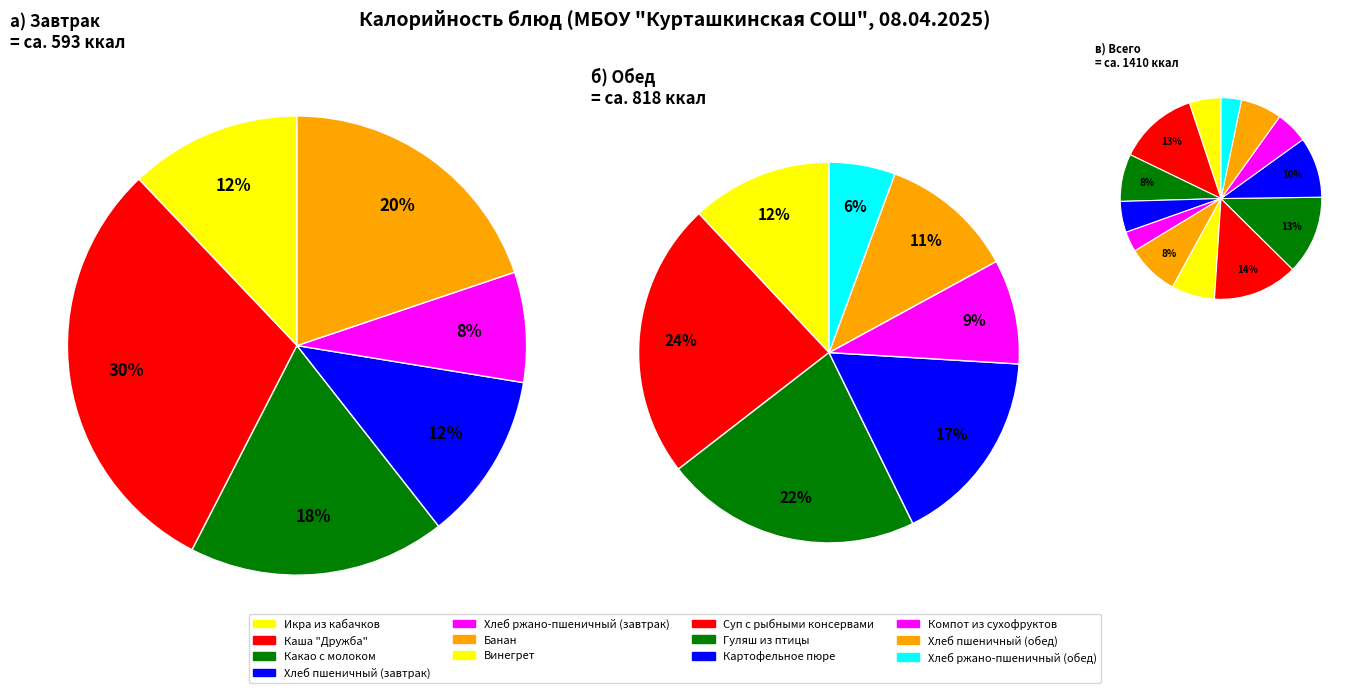

What percentage is the Гуляш из птицы slice, to the nearest percent?

13%